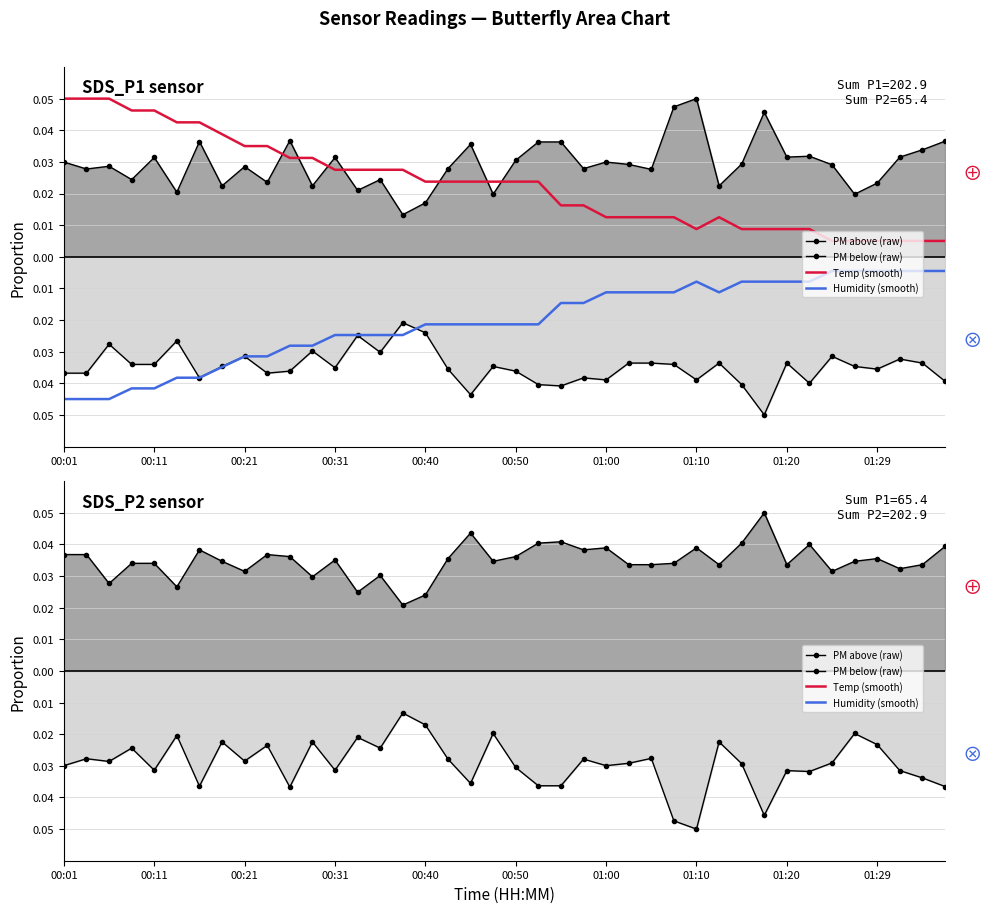

Rank the series by their average value, from lowest to highest.

PM below (raw), Temp (smooth), Humidity (smooth), PM above (raw)